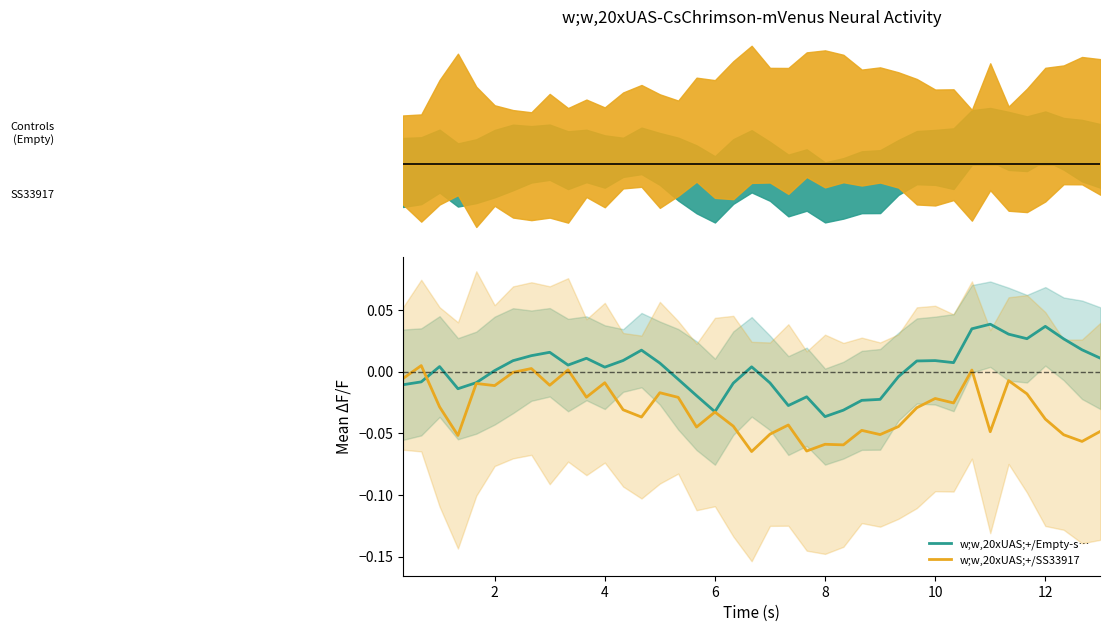

What is the difference between the maximum and minimum values in the w;w,20xUAS;+/SS33917 series?

0.1